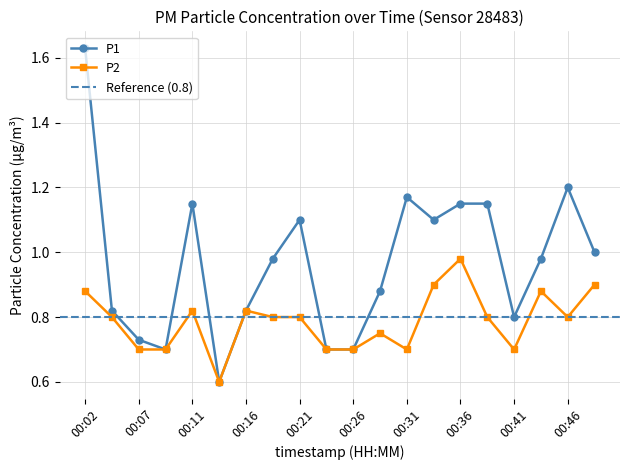

Which series changed the most between 00:11 and 00:19?

P1